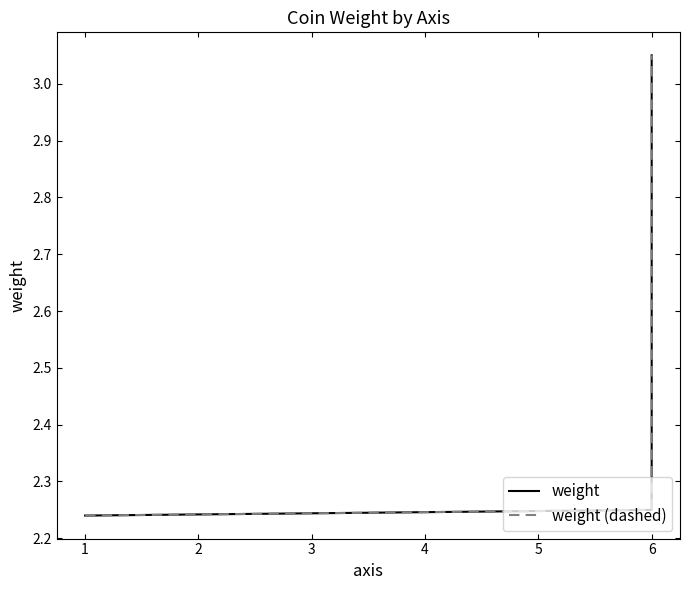

What are all the series names shown in the legend?

weight, weight (dashed)